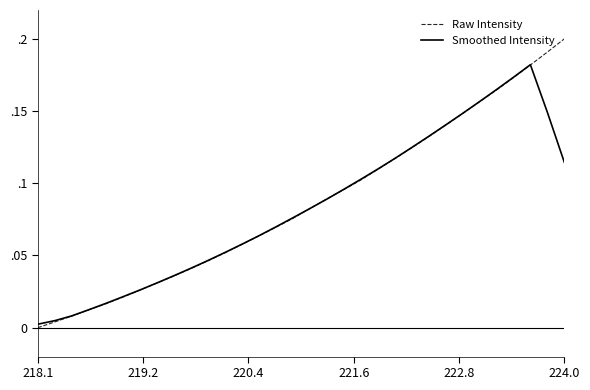

Does the chart have visible grid lines?

No